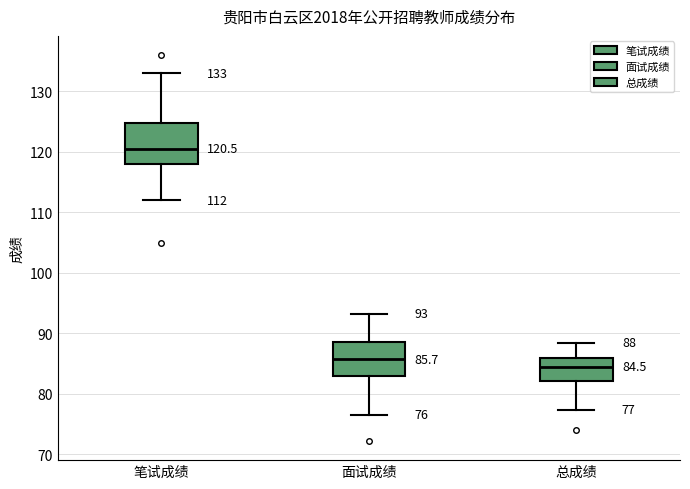

Which box is the tallest, from its lower edge to its upper edge?

笔试成绩